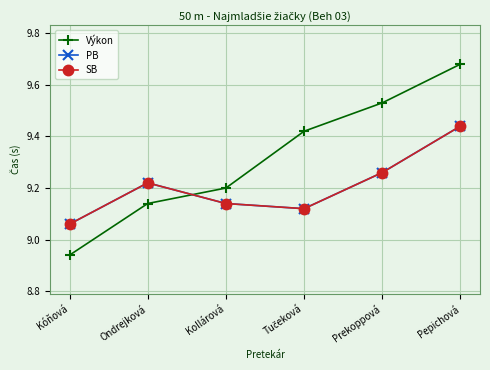

What is the approximate value of Výkon at Pepichová?

9.7